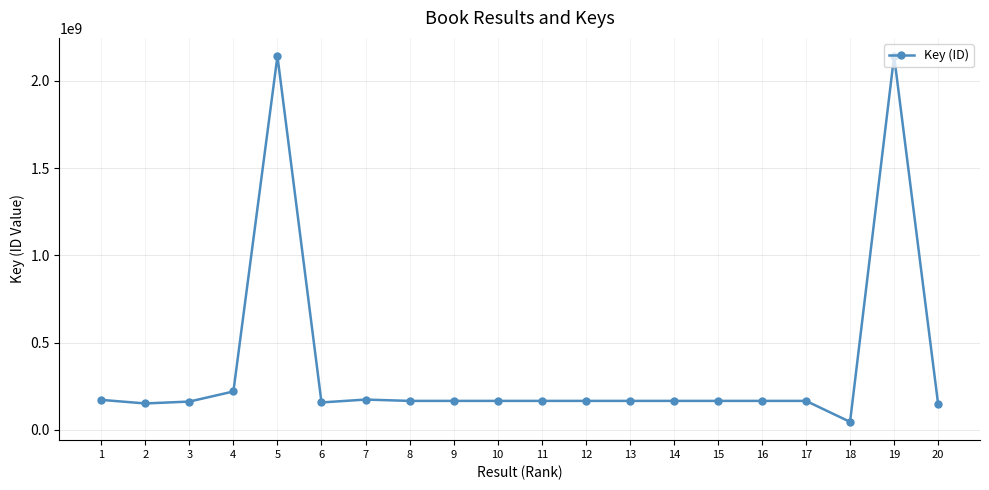

Approximately how many times larger is the value at 10 compared to 6?

1.1